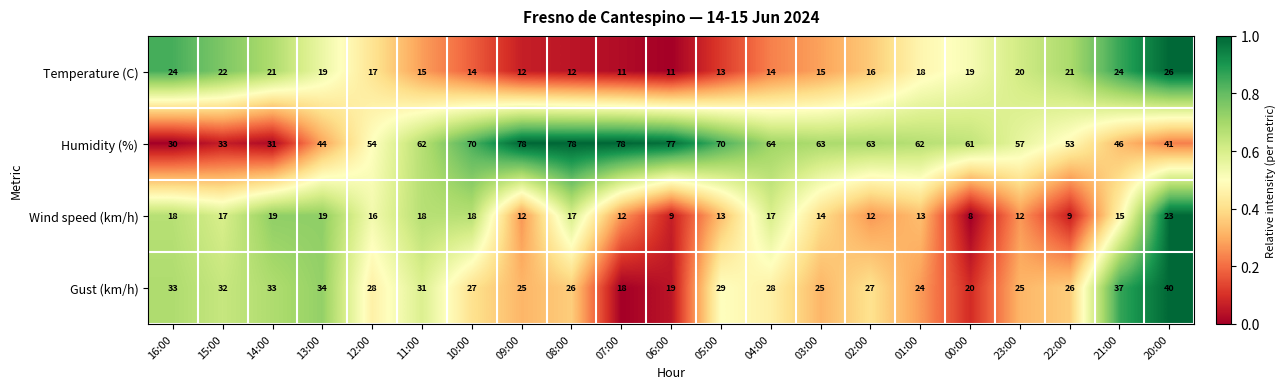

What is the average value of the Temperature (C) series?

17